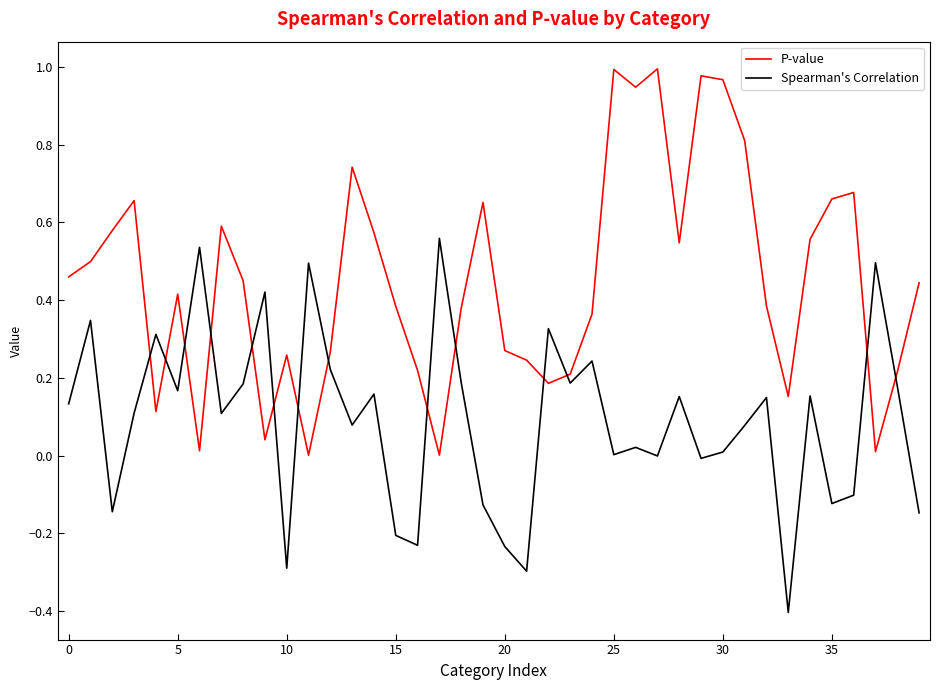

Is this an area chart (filled region under the line)?

No